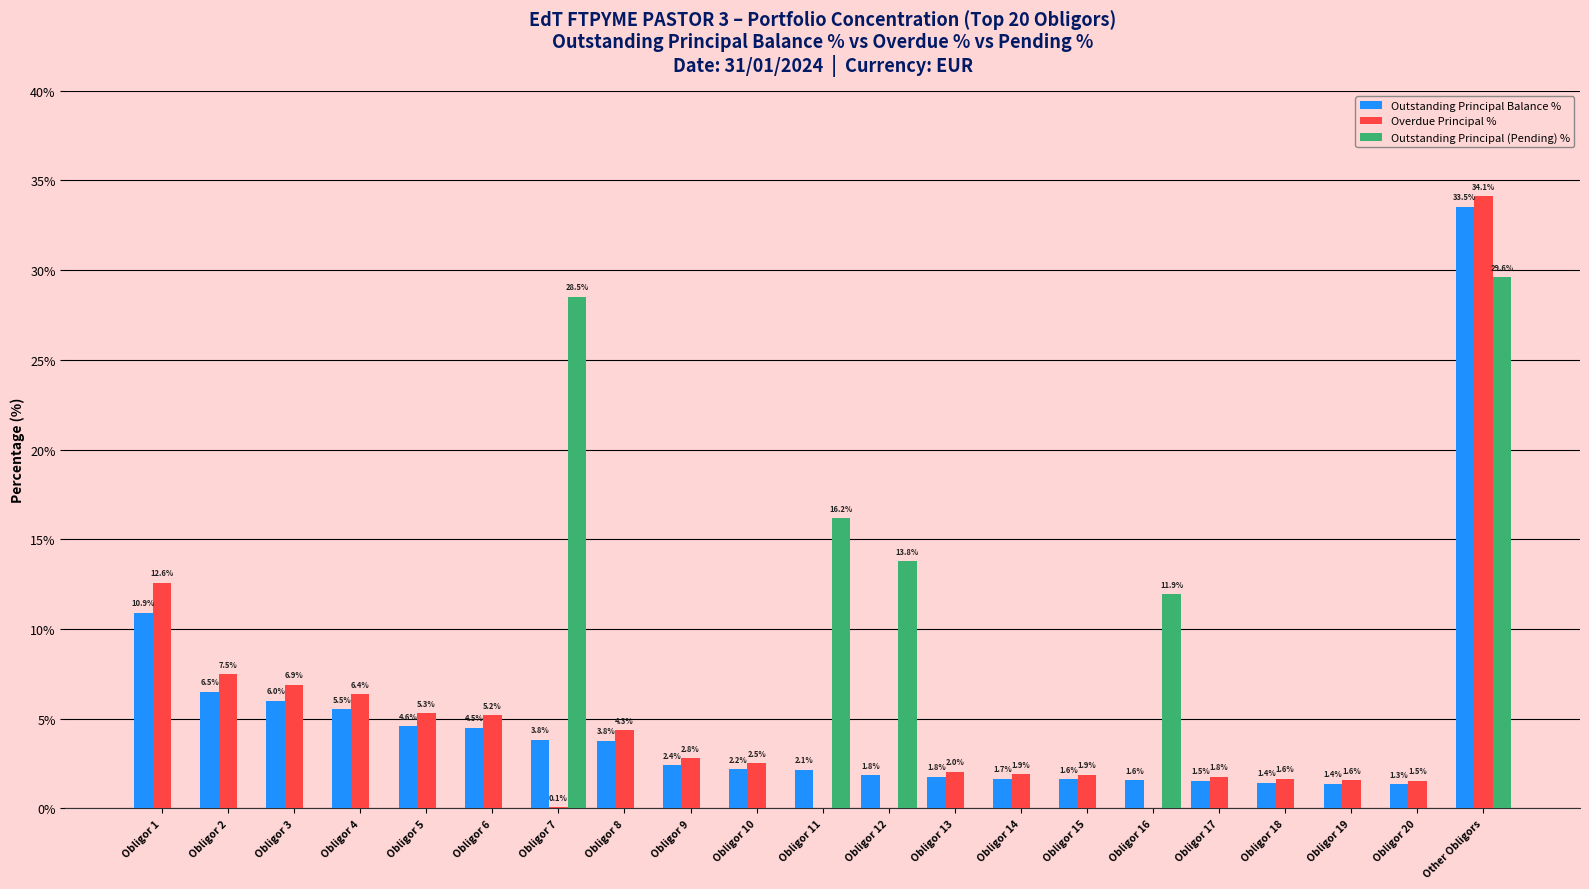

The value of Overdue Principal % at Obligor 1 is 17.9. True or false?

False